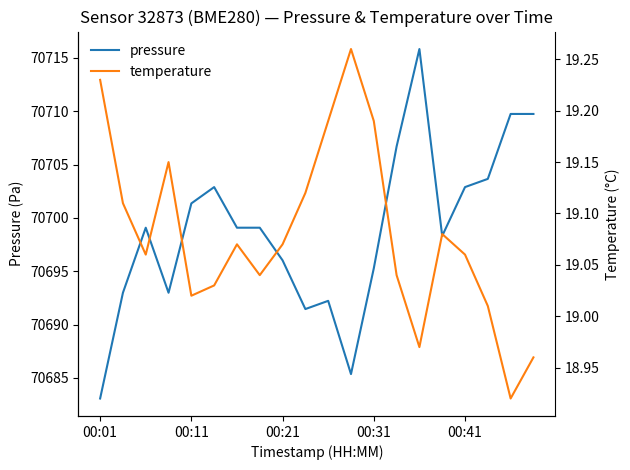

Does the chart display data point markers on the line(s)?

No